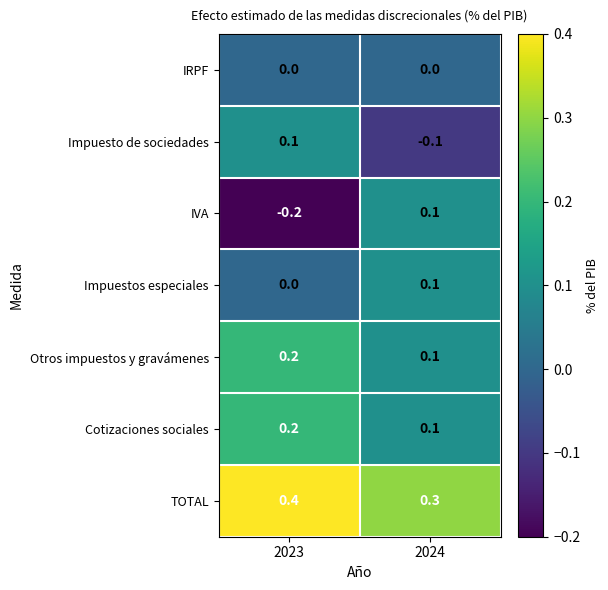

Rank the categories by Impuestos especiales value from highest to lowest.

2024, 2023